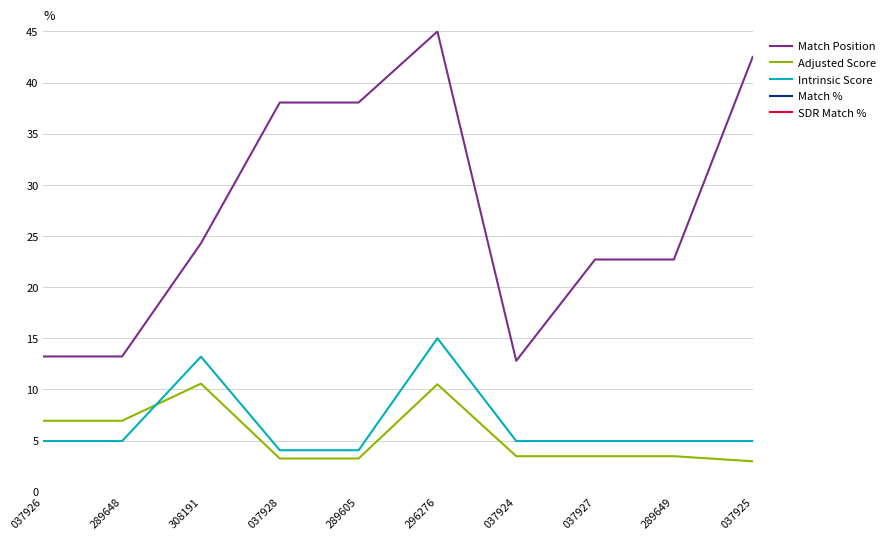

The SDR Match % series shows 100.0 at 037928. True or false?

True